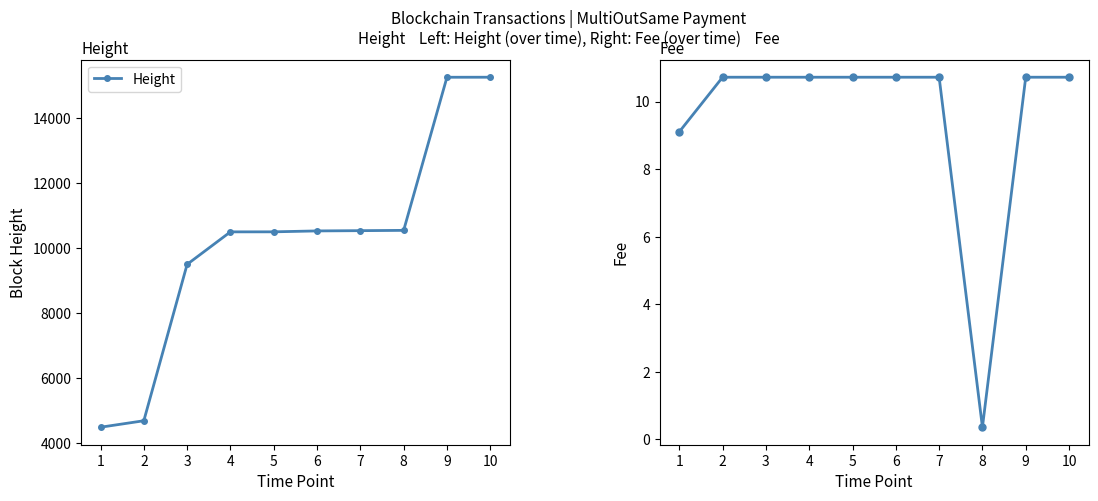

Which series changed the most between 6 and 10?

Height